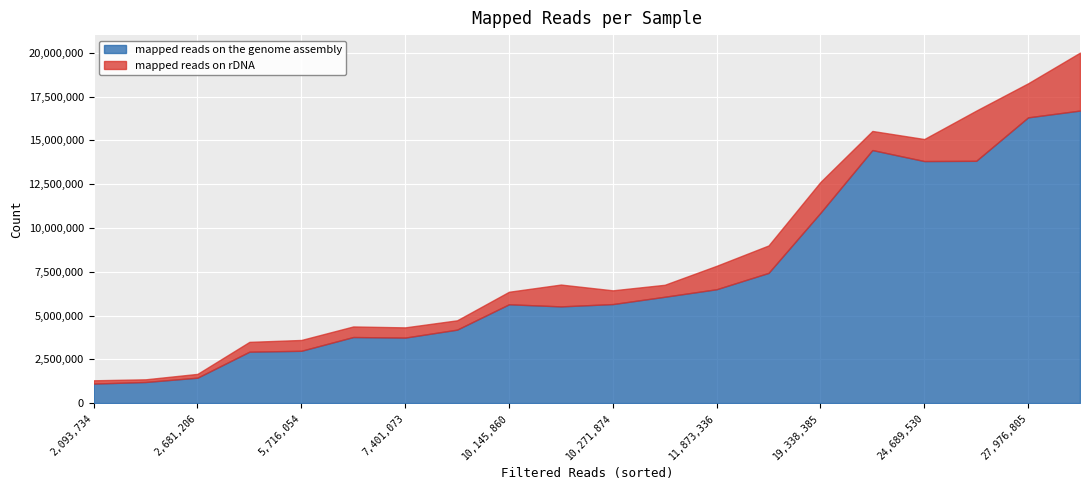

Is it true that mapped_reads_genome equals 3464041 at filtered_reads?

False